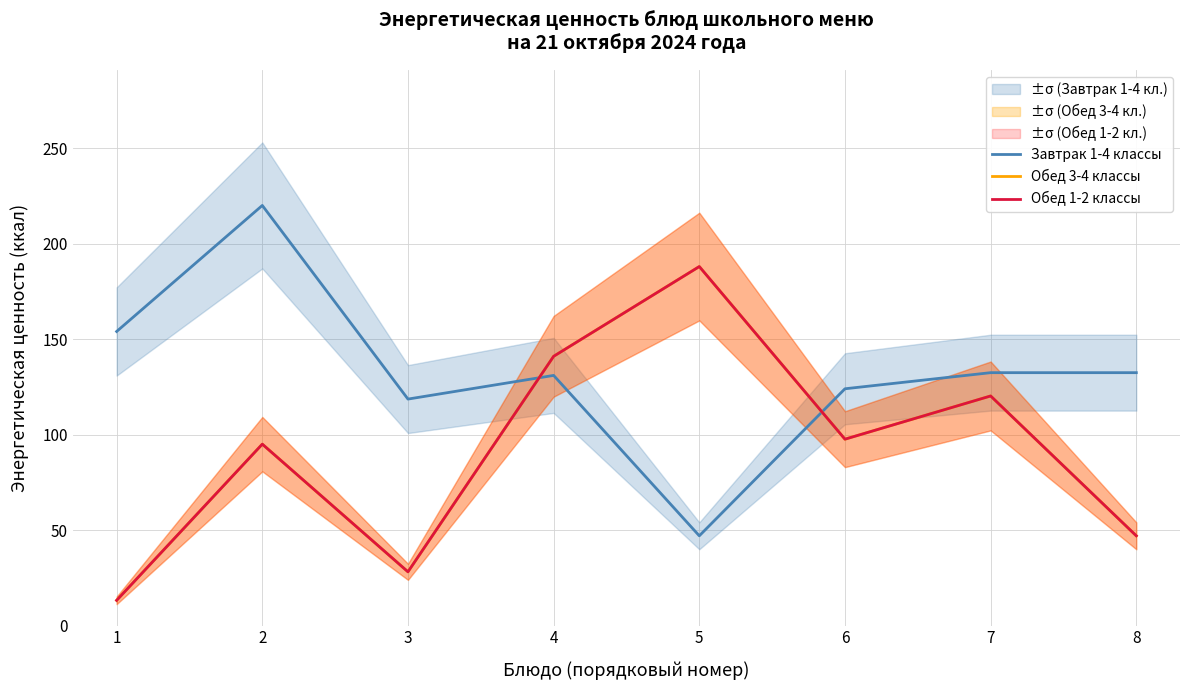

What are all the series names shown in the legend?

Завтрак 1-4 классы, Обед 3-4 классы, Обед 1-2 классы